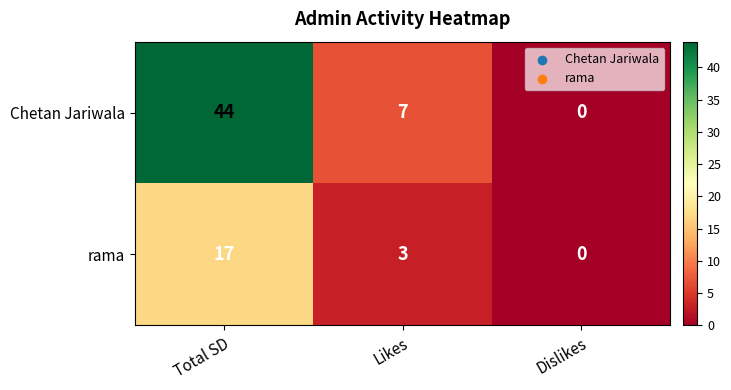

At which label is rama closest to 8?

Likes